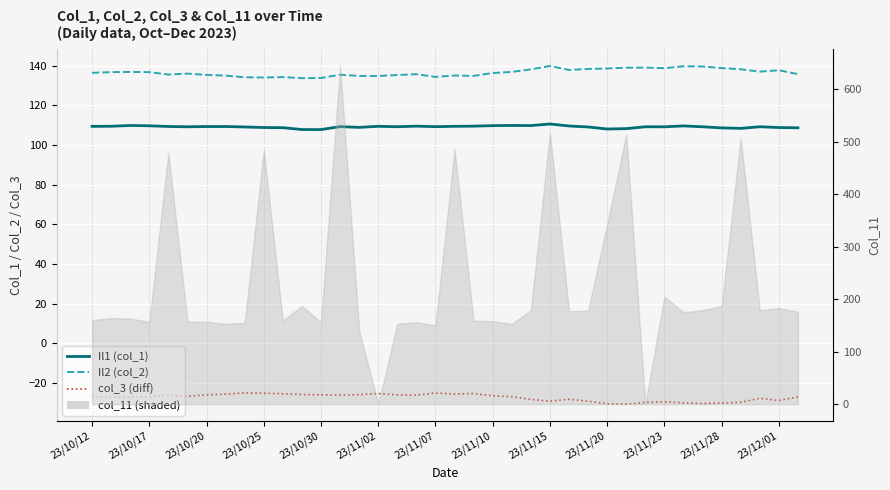

True or false: Il2 (col_2) has more than 2 interior local peaks.

True